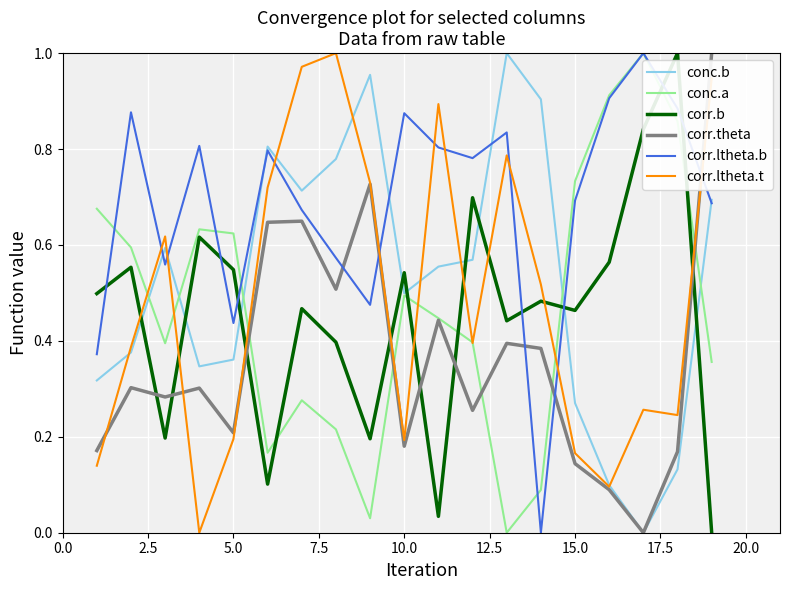

How many intersections are there between corr.ltheta.t and corr.ltheta.b?

9